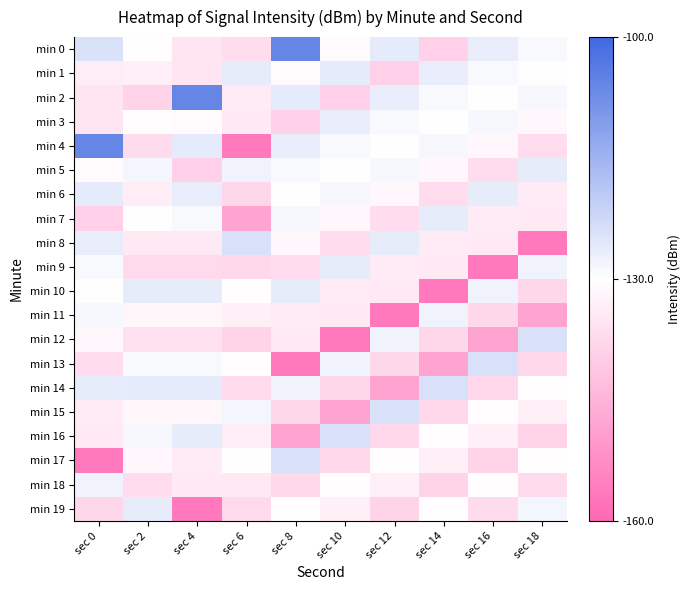

Which series has the widest spread of values?

min 4